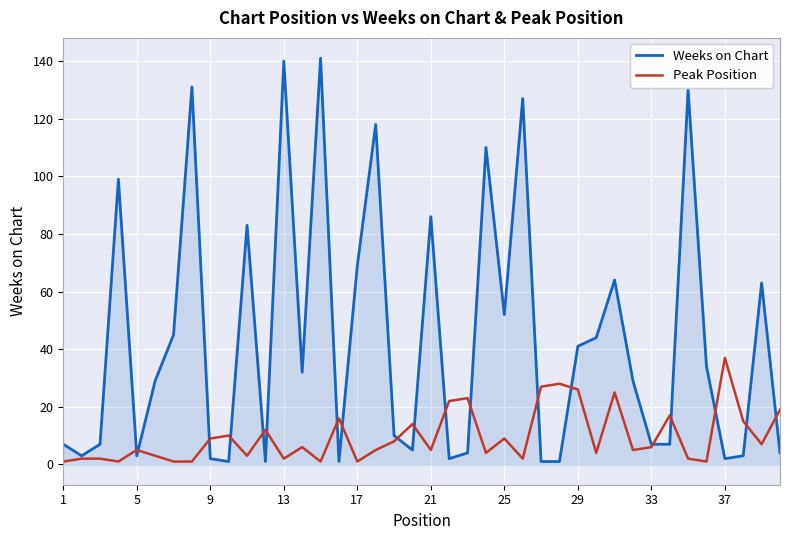

Which series has the largest range (max minus min)?

Weeks on Chart